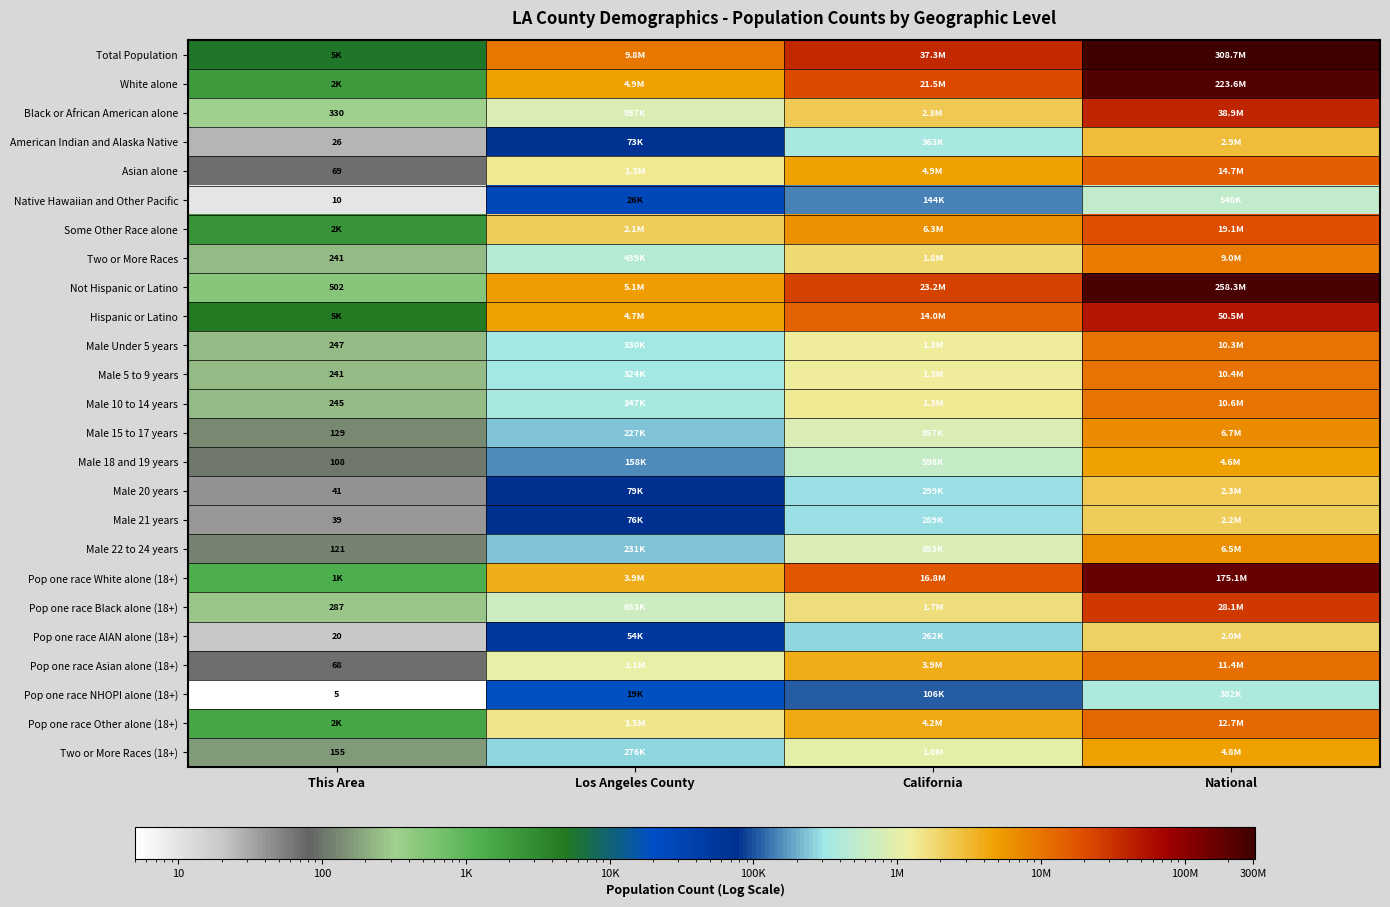

At how many categories does at least one series exceed 192187793?

1